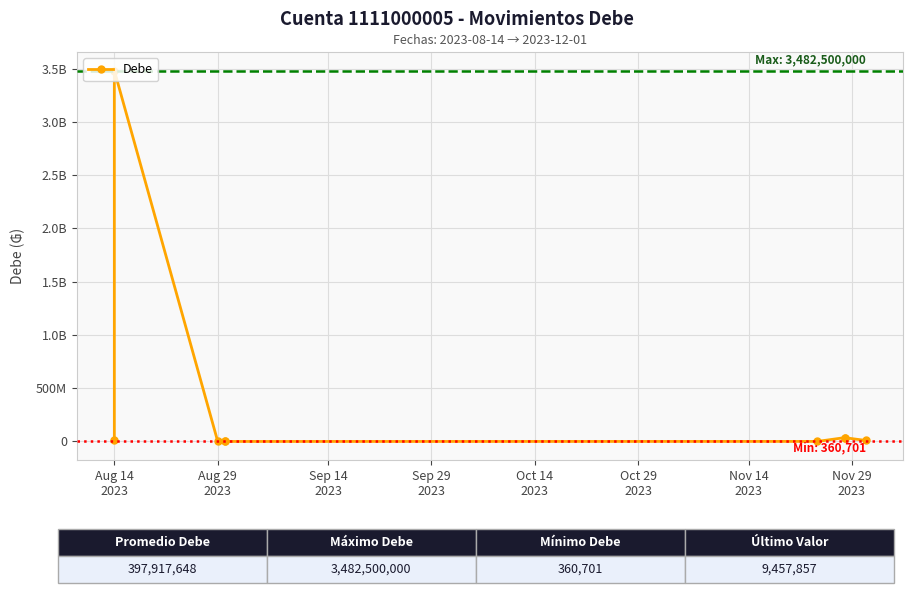

How many series are shown in this chart?

1